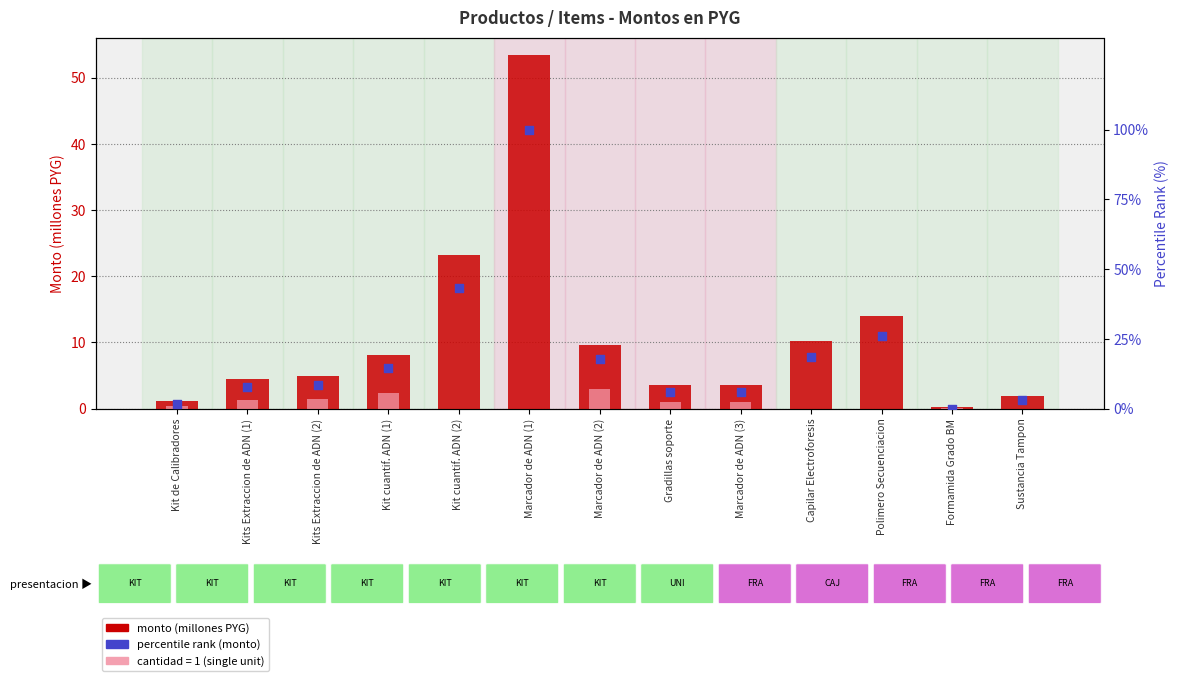

At how many categories does at least one series exceed 27?

2